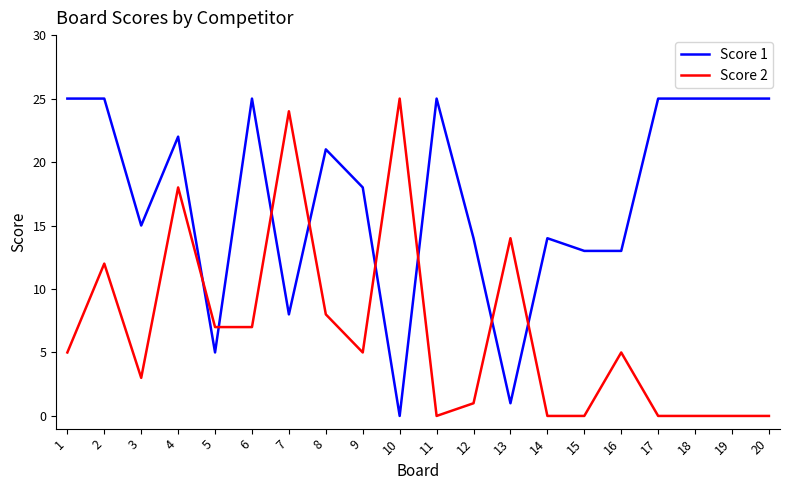

Where is the first local maximum for Score 2?

2